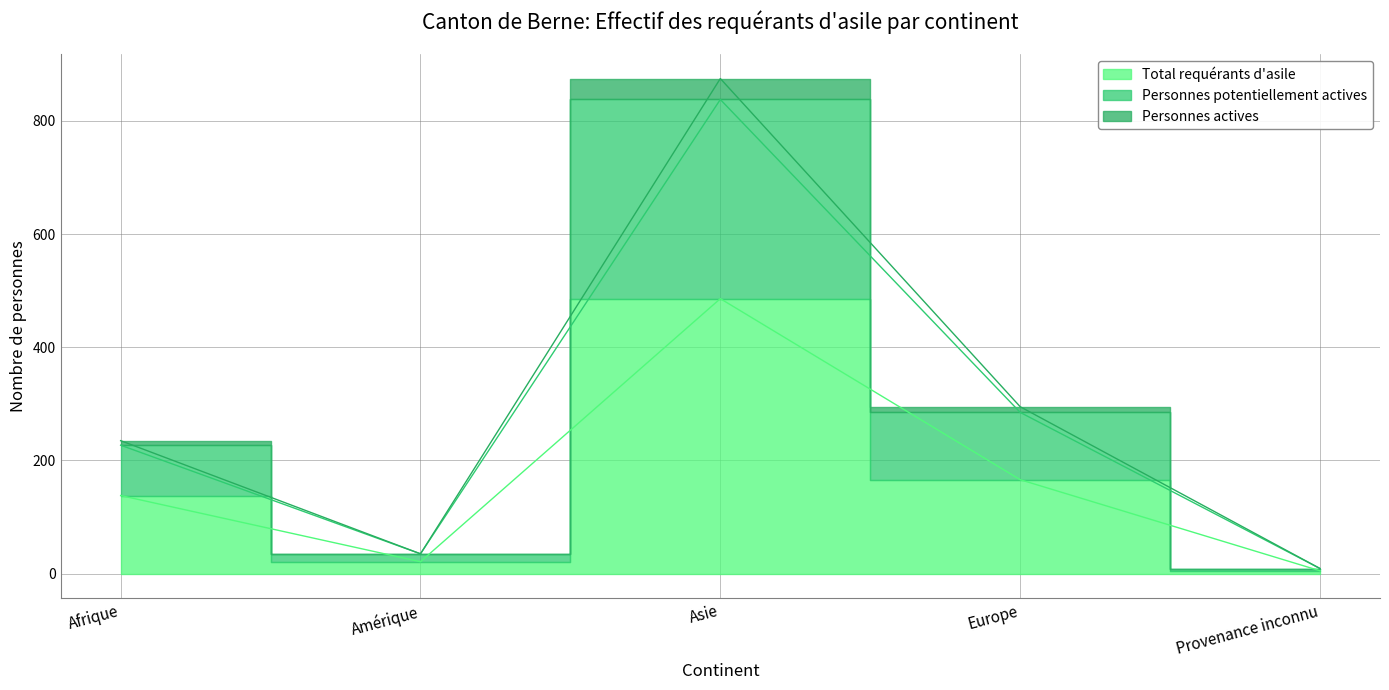

At Provenance inconnu, list the series in order from largest to smallest.

Personnes potentiellement actives, Personnes actives, Total requérants d'asile